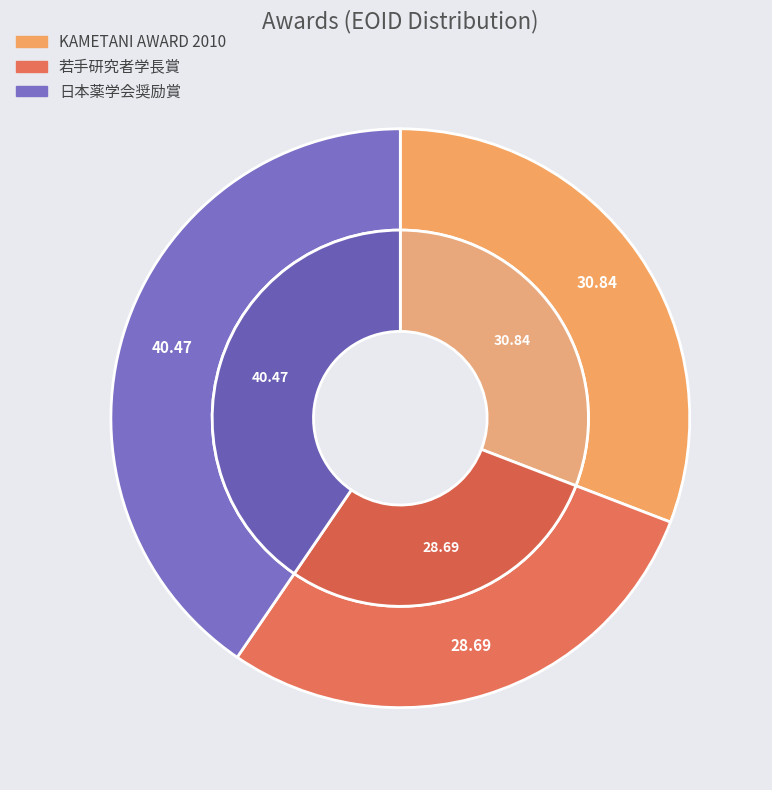

To the nearest percent, what is the combined percentage of 日本薬学会奨励賞 and 若手研究者学長賞?

69%